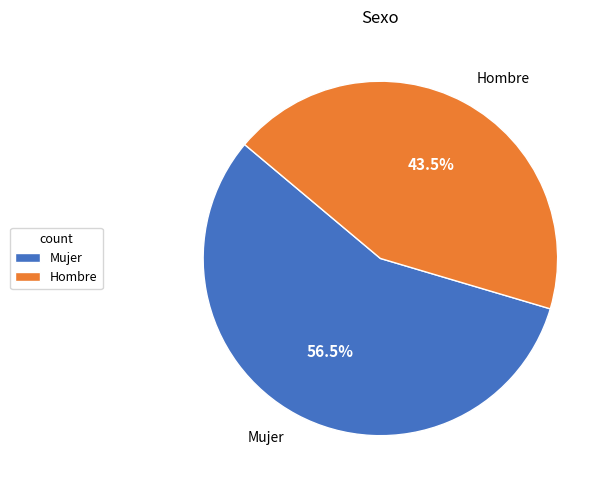

What is the ratio of the value at Mujer to the value at Hombre?

1.3